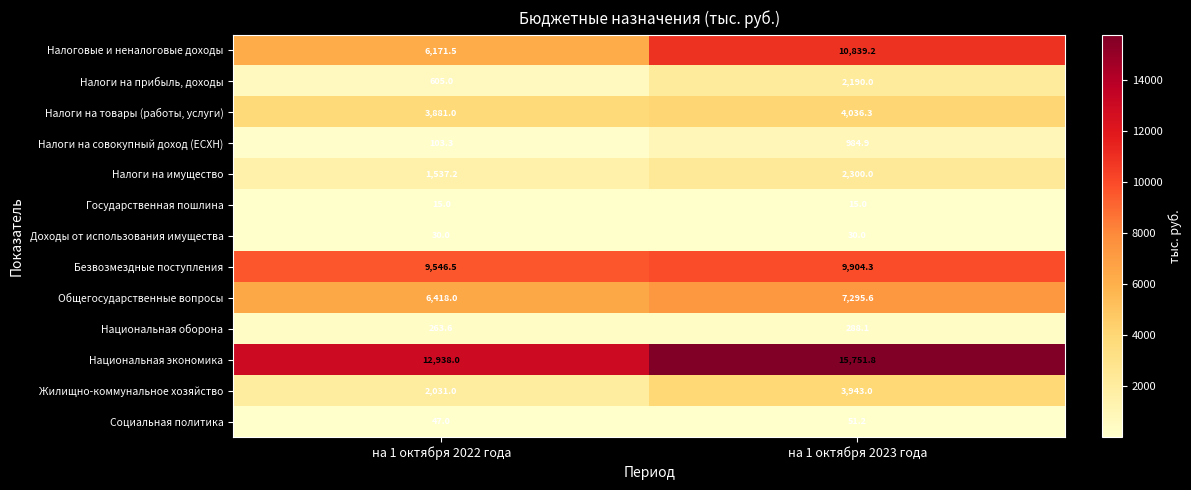

Reading left to right, list all the values displayed in this chart.

Налоговые и неналоговые доходы: на 1 октября 2022 года=6171.5	на 1 октября 2023 года=10839.2
Налоги на прибыль, доходы: на 1 октября 2022 года=605.0	на 1 октября 2023 года=2190.0
Налоги на товары (работы, услуги): на 1 октября 2022 года=3881.0	на 1 октября 2023 года=4036.3
Налоги на совокупный доход (ЕСХН): на 1 октября 2022 года=103.3	на 1 октября 2023 года=984.9
Налоги на имущество: на 1 октября 2022 года=1537.2	на 1 октября 2023 года=2300.0
Государственная пошлина: на 1 октября 2022 года=15.0	на 1 октября 2023 года=15.0
Доходы от использования имущества: на 1 октября 2022 года=30.0	на 1 октября 2023 года=30.0
Безвозмездные поступления: на 1 октября 2022 года=9546.5	на 1 октября 2023 года=9904.3
Общегосударственные вопросы: на 1 октября 2022 года=6418.0	на 1 октября 2023 года=7295.6
Национальная оборона: на 1 октября 2022 года=263.6	на 1 октября 2023 года=288.1
Национальная экономика: на 1 октября 2022 года=12938.0	на 1 октября 2023 года=15751.8
Жилищно-коммунальное хозяйство: на 1 октября 2022 года=2031.0	на 1 октября 2023 года=3943.0
Социальная политика: на 1 октября 2022 года=47.0	на 1 октября 2023 года=51.2